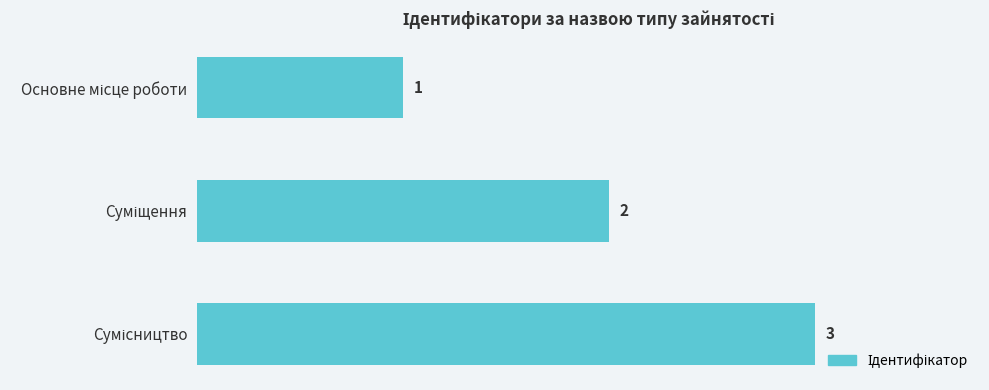

Count the values in the range 1 to 3.

3